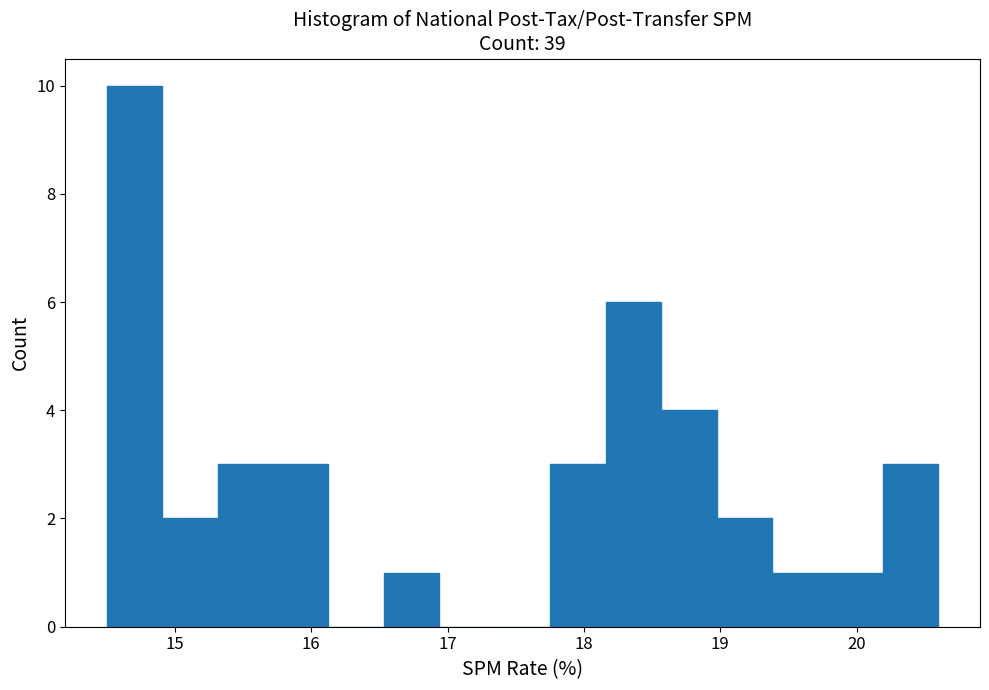

How tall is the bar that spans 14.5 to 14.9 on the x-axis? Neither the bar edges nor the heights are printed on the chart, so give them approximately, as read against the axes.

10